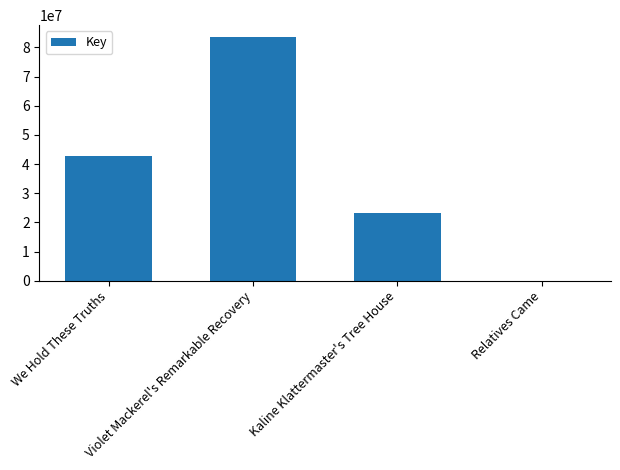

Are the bars horizontal?

No